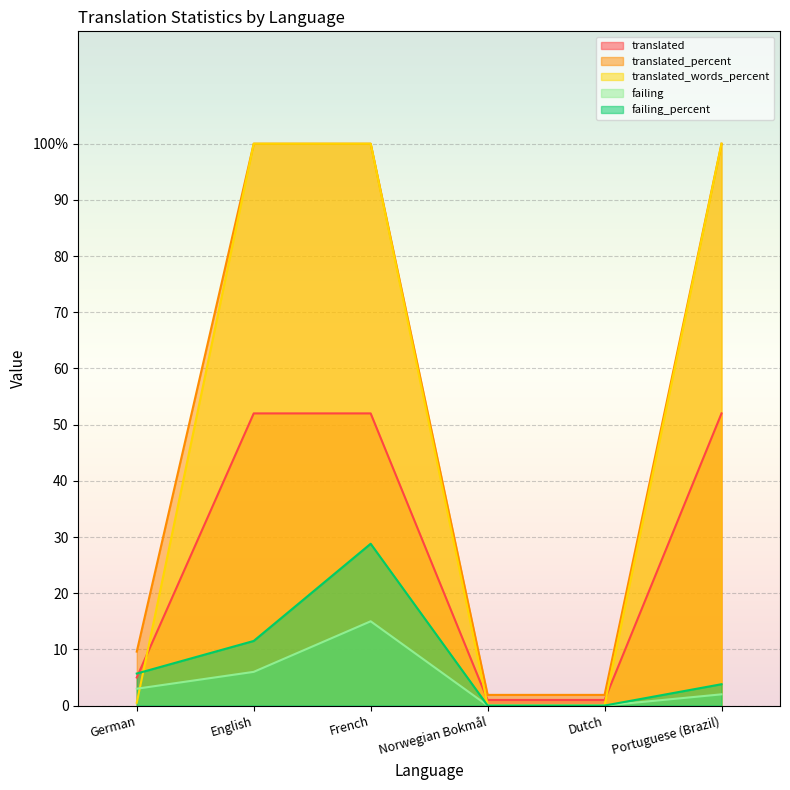

True or false: translated_words_percent has a value of 0.2 at Dutch.

False